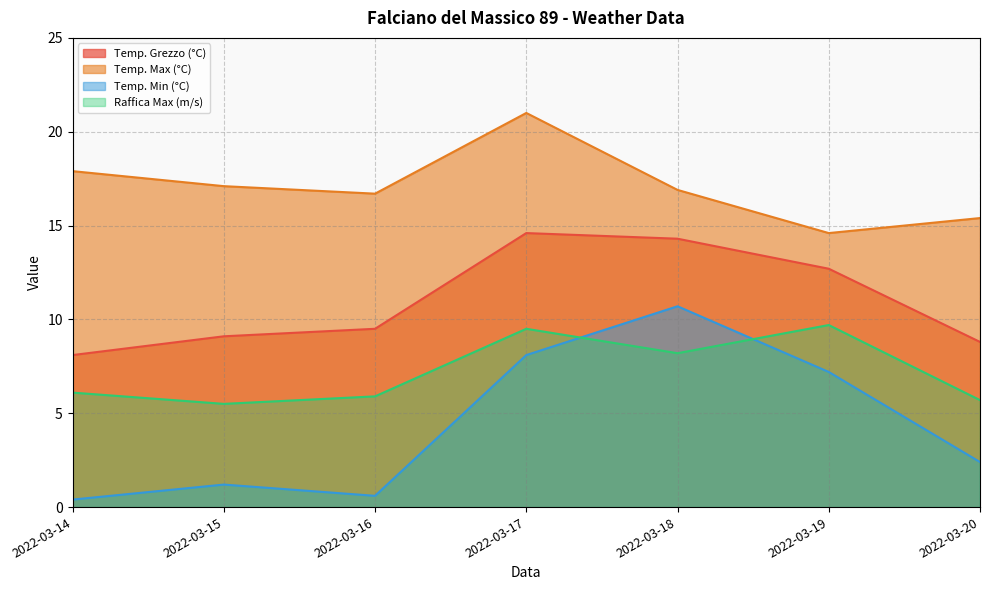

Where do Temp. Min (°C) and Raffica Max (m/s) first cross each other?

2022-03-17 and 2022-03-18